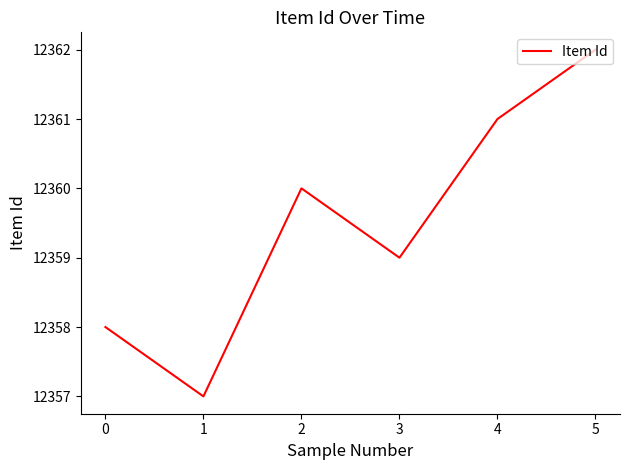

At which category does the chart reach its peak across all series?

5